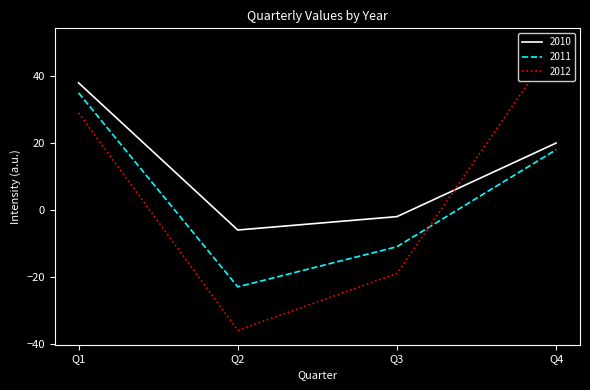

How many values in 2011 are below zero?

2